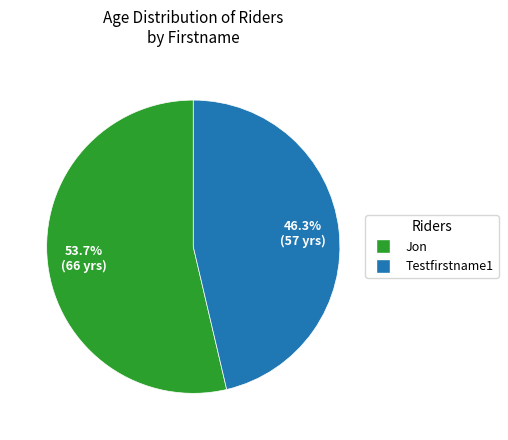

To the nearest percent, what is the combined percentage of Testfirstname1 and Jon?

100%